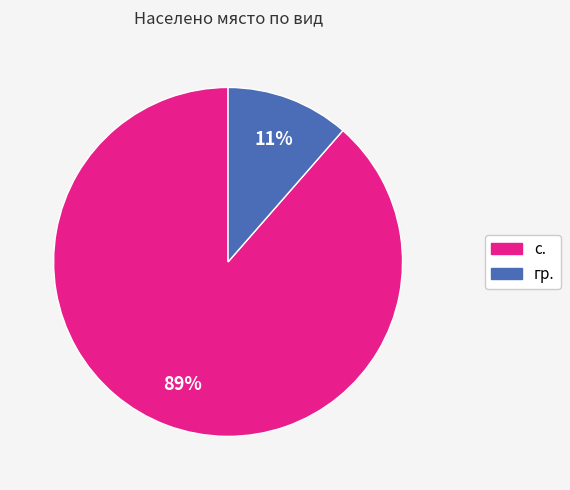

Which category has the smallest portion of the pie?

гр.